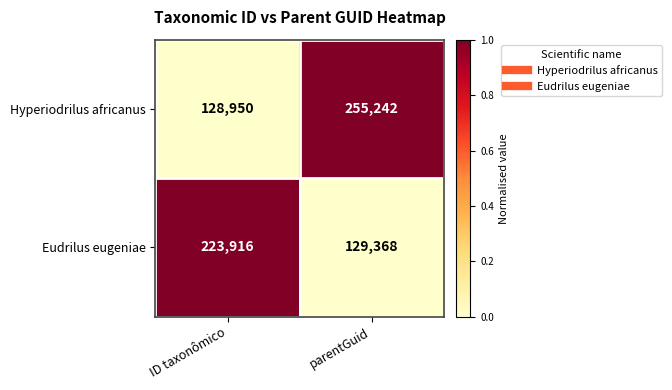

How many distinct data groups are displayed?

2